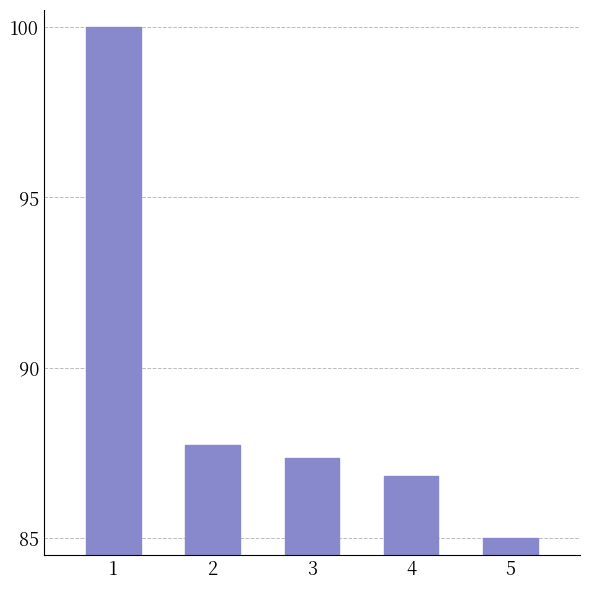

How many values exceed 87?

3